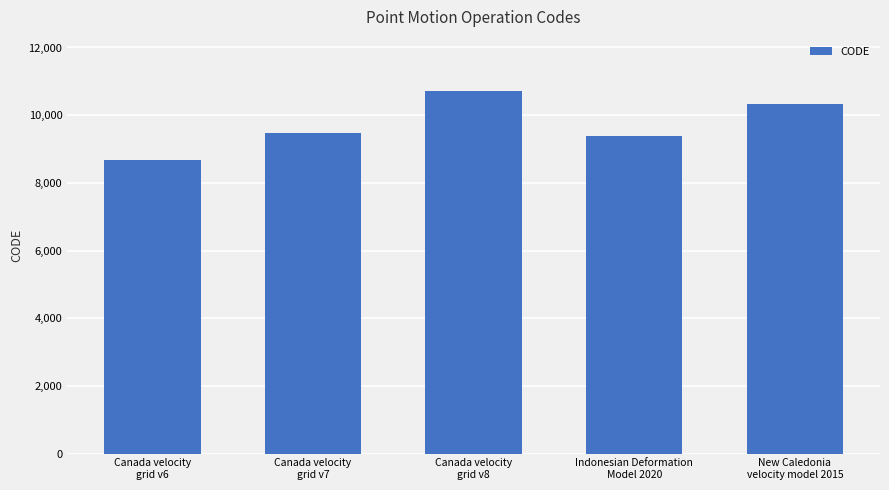

What is the difference between the maximum and minimum values?

2031